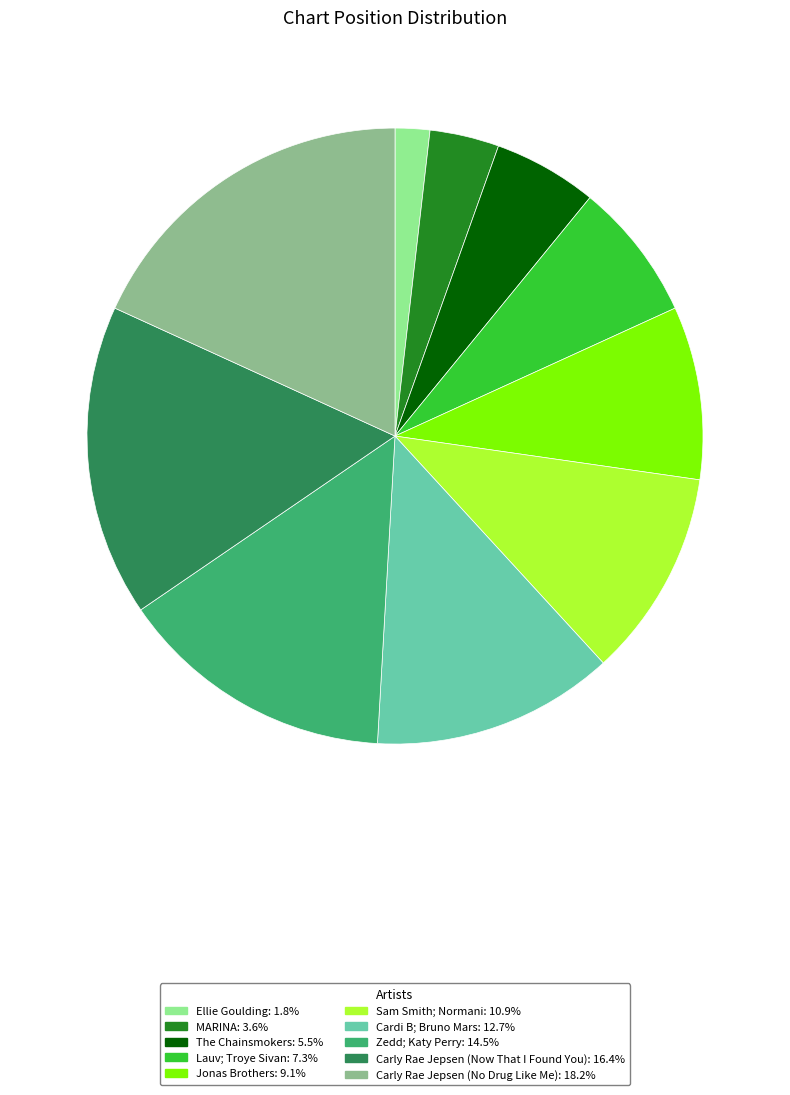

Is there any slice that represents more than half of the pie?

No